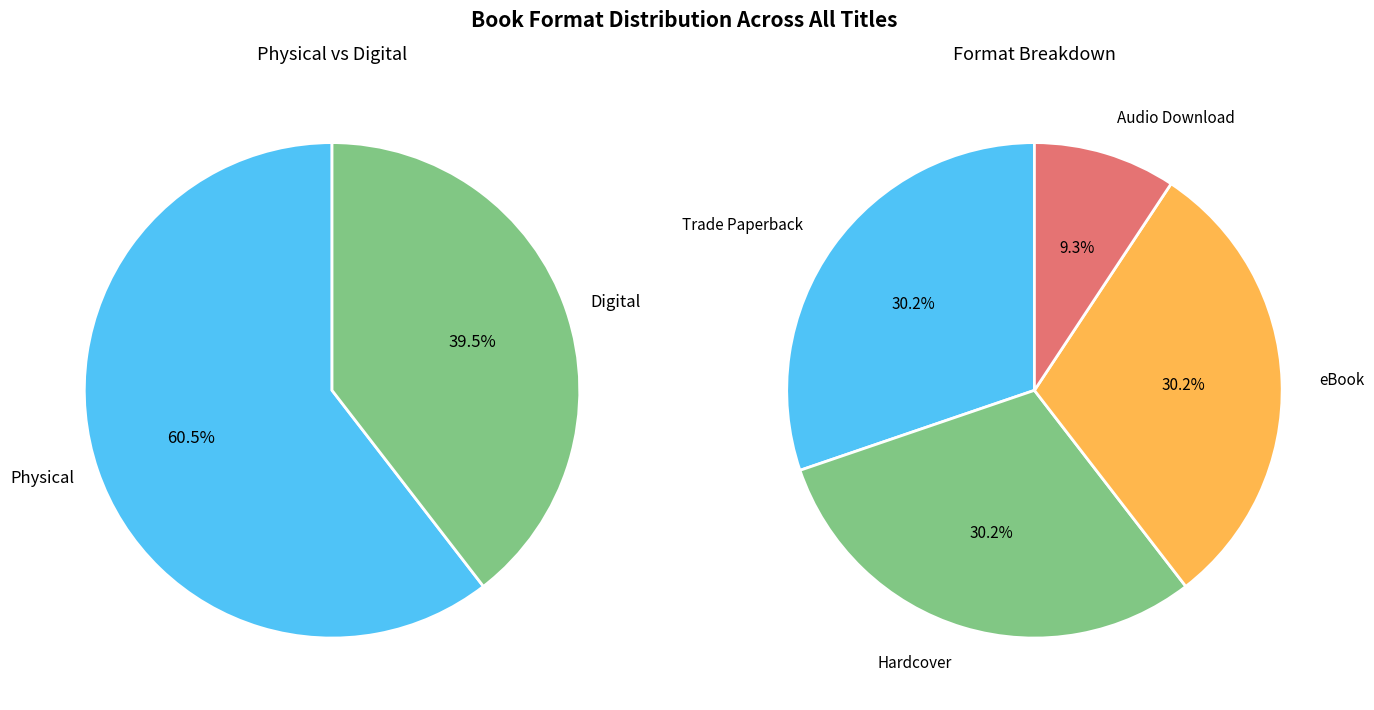

What is the ratio of the value at Audio Download to the value at Trade Paperback?

0.3